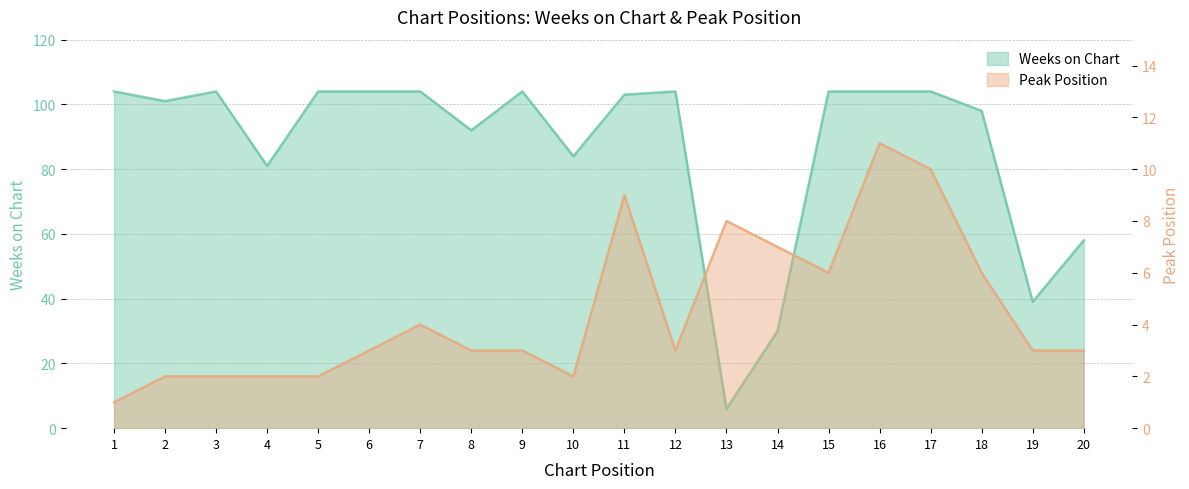

True or false: Peak Position and Weeks on Chart cross at least once.

True